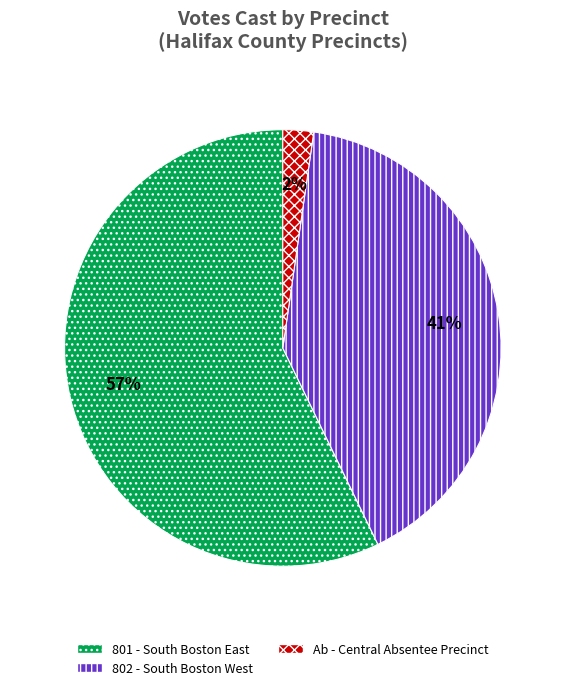

How many segments does this pie chart have?

3